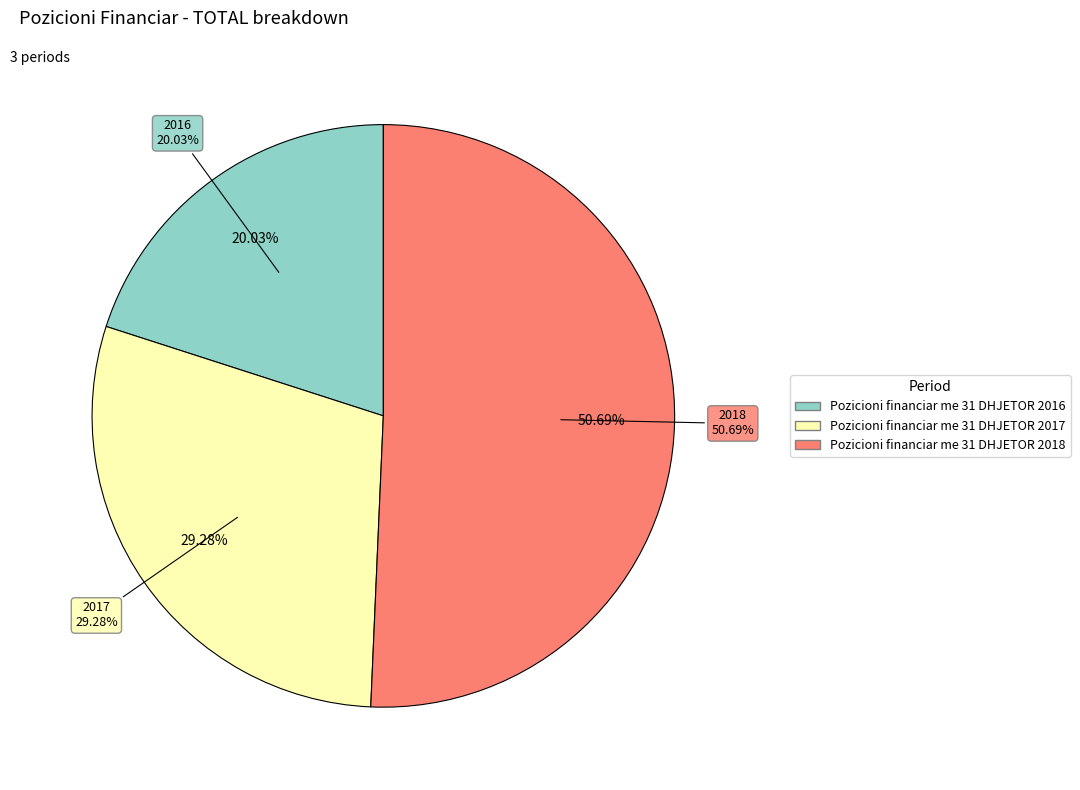

The Pozicioni financiar me 31 DHJETOR 2018 slice represents 42% of the pie. True or false?

False